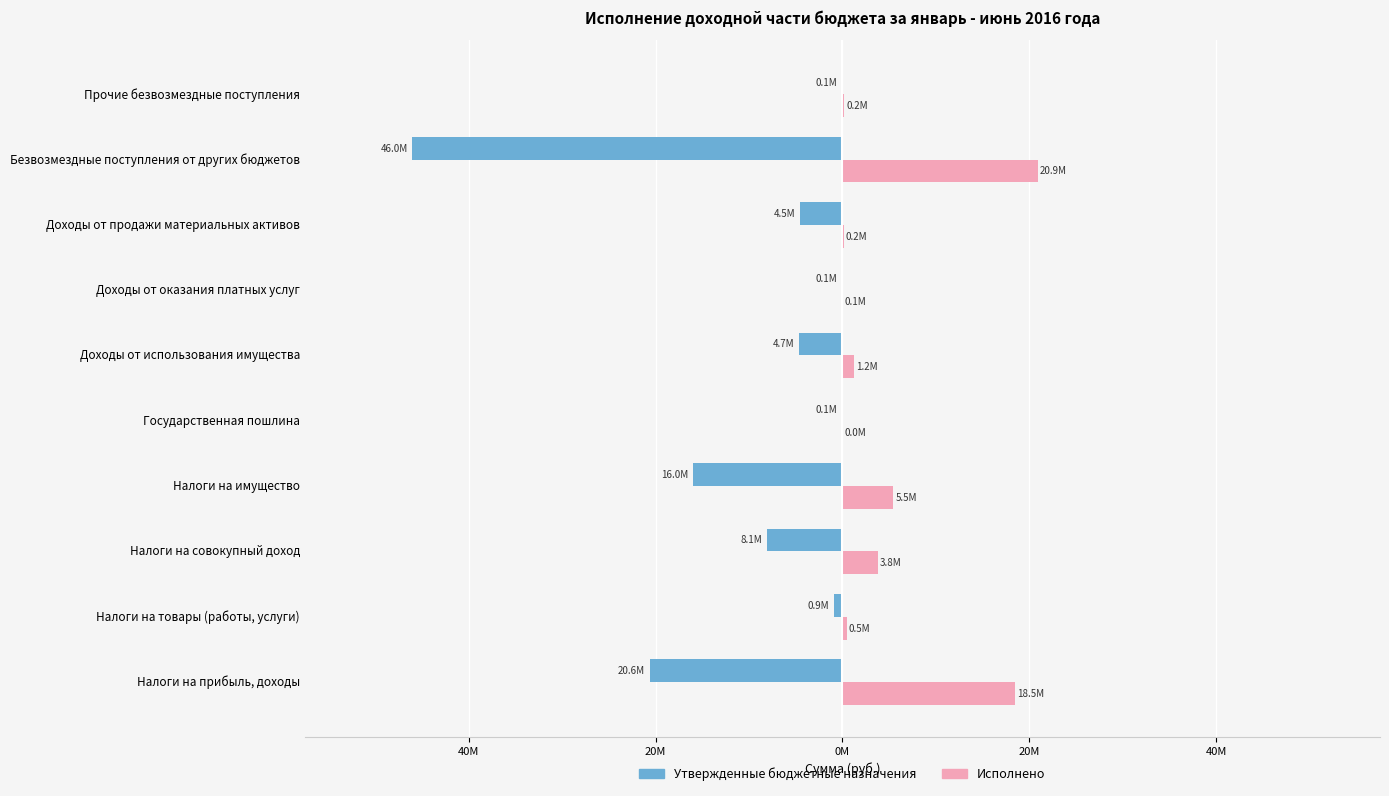

What is the sum of all Утвержденные бюджетные назначения values?

-101184972.1